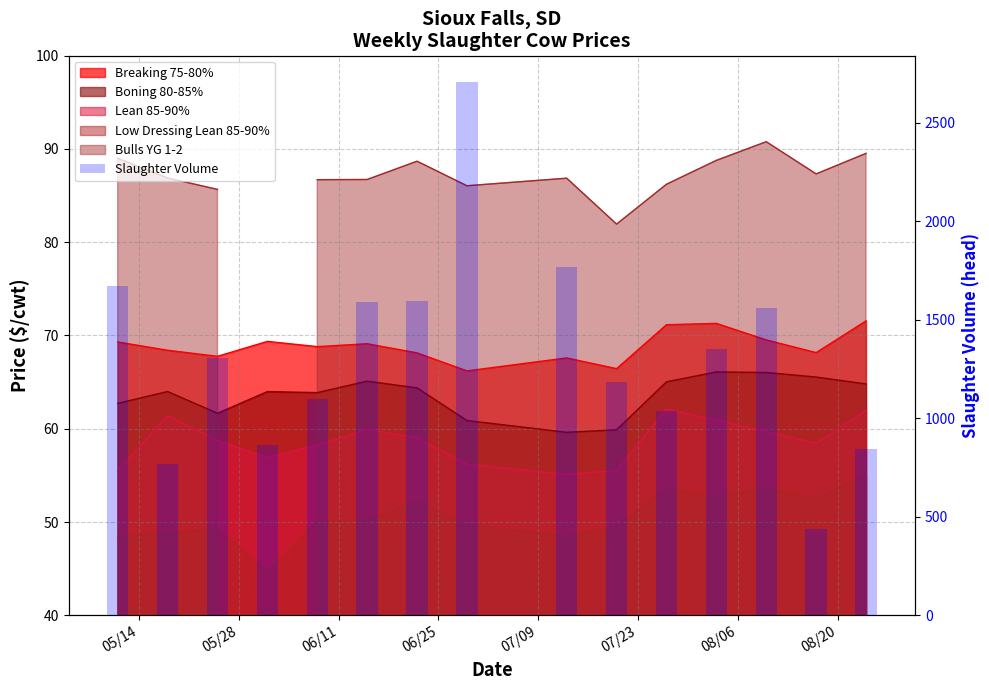

Which label corresponds to the largest value in the chart?

08/20